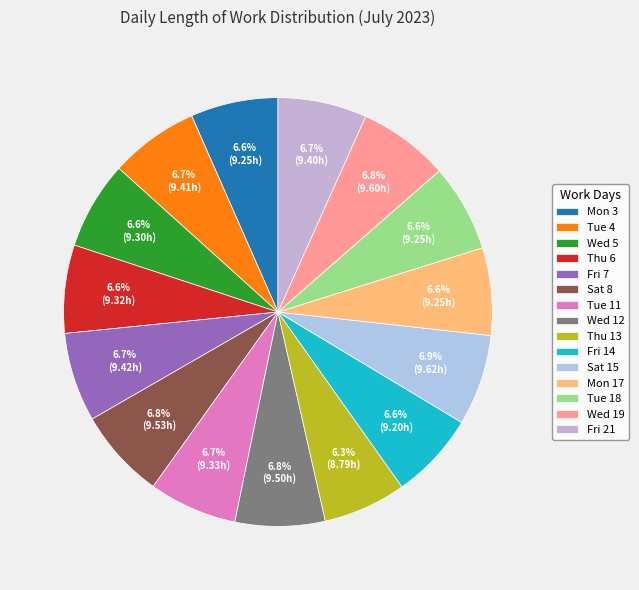

To the nearest percent, what percentage of the pie is Mon 17?

7%